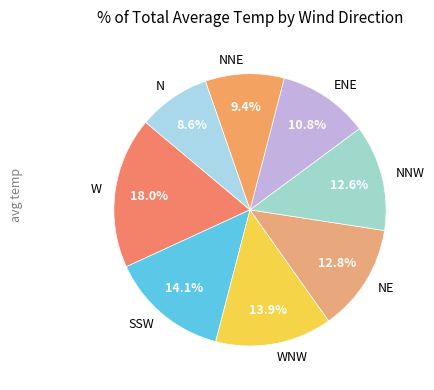

Which category has the smallest portion of the pie?

N